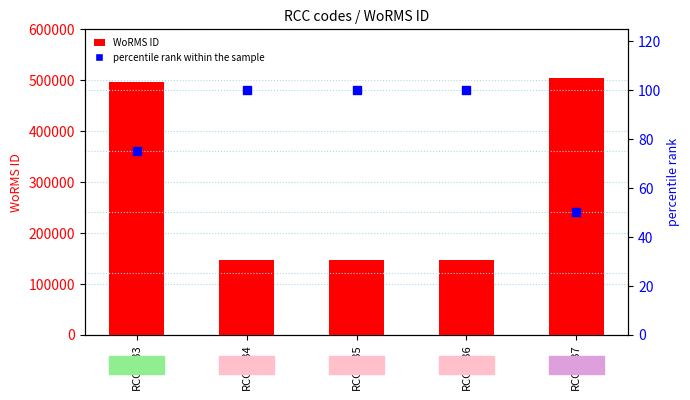

Which series has the widest spread of Y values?

WoRMS ID